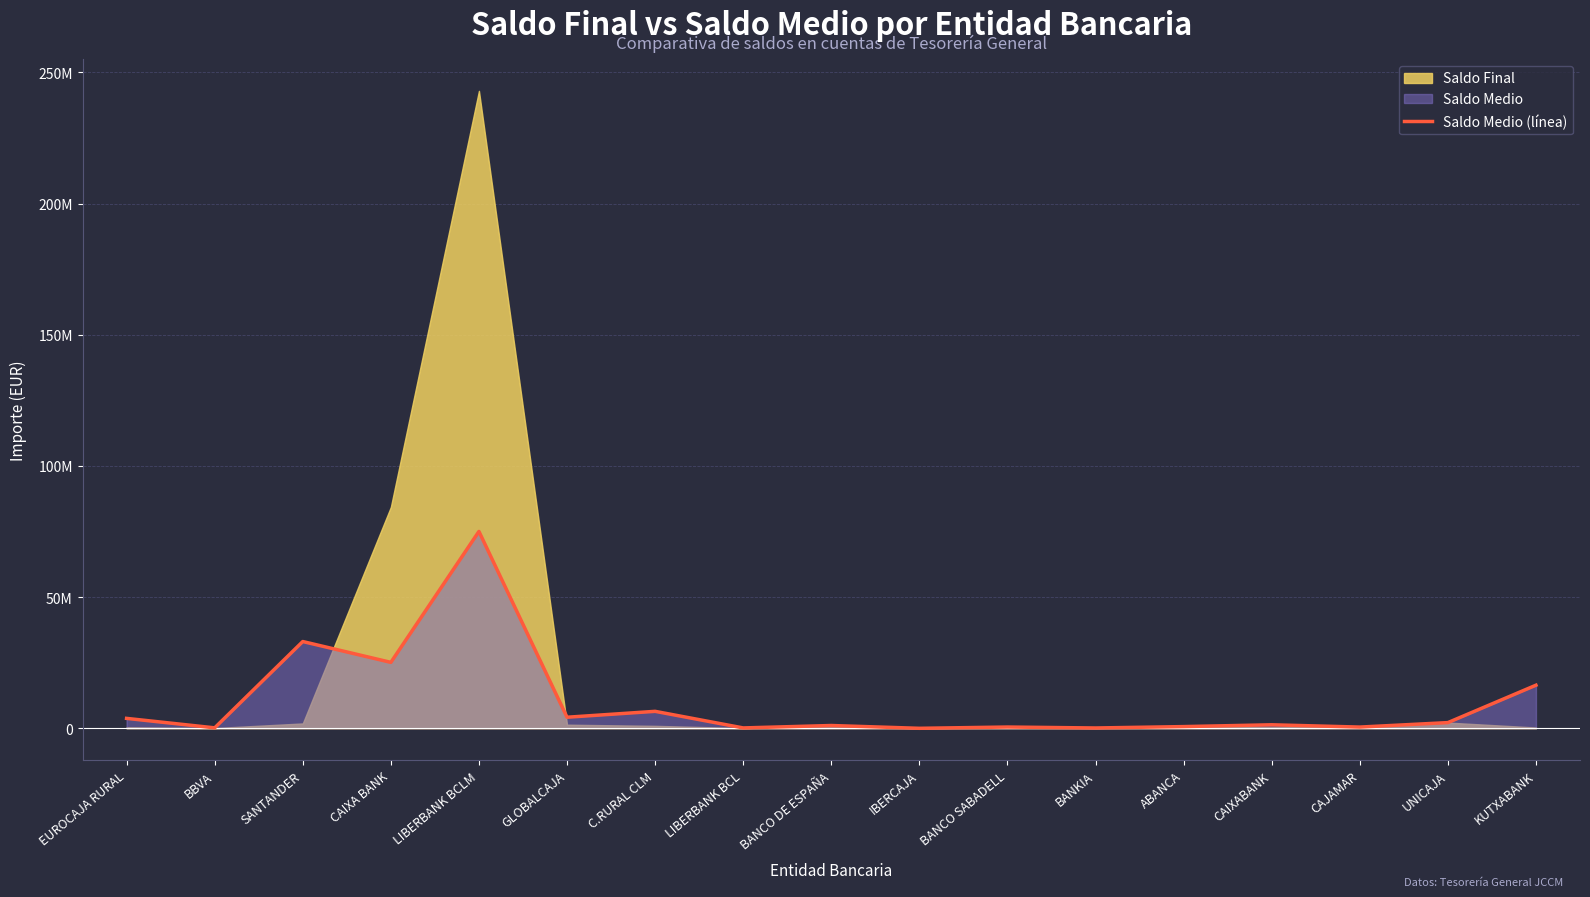

Reading left to right, what are all the values shown in this chart?

EUROCAJA RURAL=3784764.6	BBVA=175167.4	SANTANDER=33076217.6	CAIXA BANK=25136574.6	LIBERBANK BCLM=75043995.1	GLOBALCAJA=4221774.8	C.RURAL CLM=6469624.9	LIBERBANK BCL=146380.8	BANCO DE ESPAÑA=1067833.0	IBERCAJA=2752.7	BANCO SABADELL=486365.3	BANKIA=126615.0	ABANCA=654726.2	CAIXABANK=1341958.5	CAJAMAR=470618.2	UNICAJA=2174866.0	KUTXABANK=16432831.6